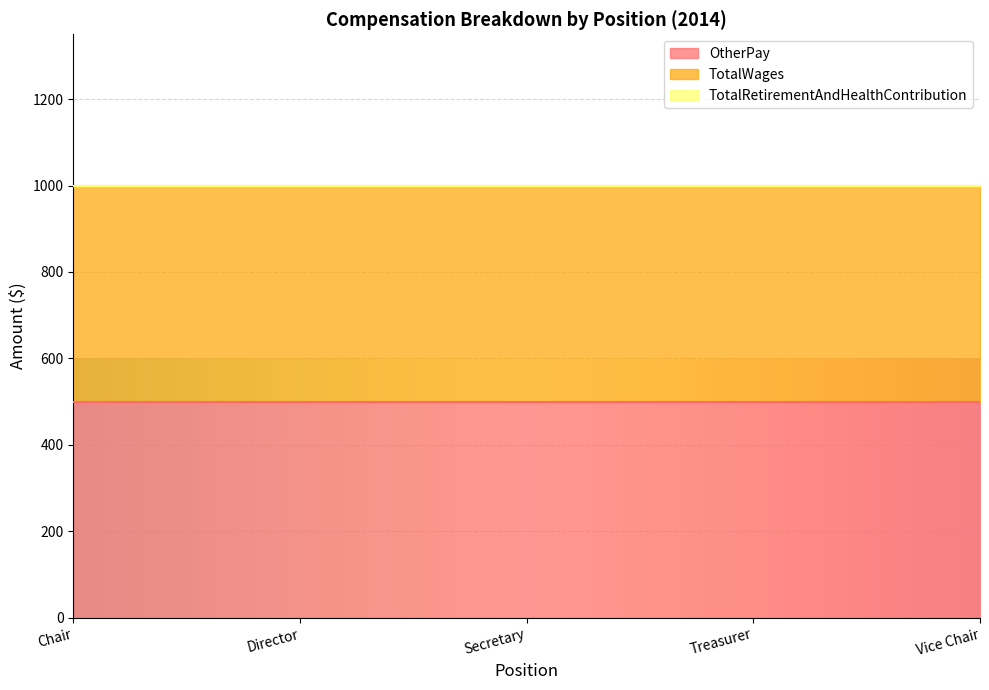

What position from the right is Chair?

5